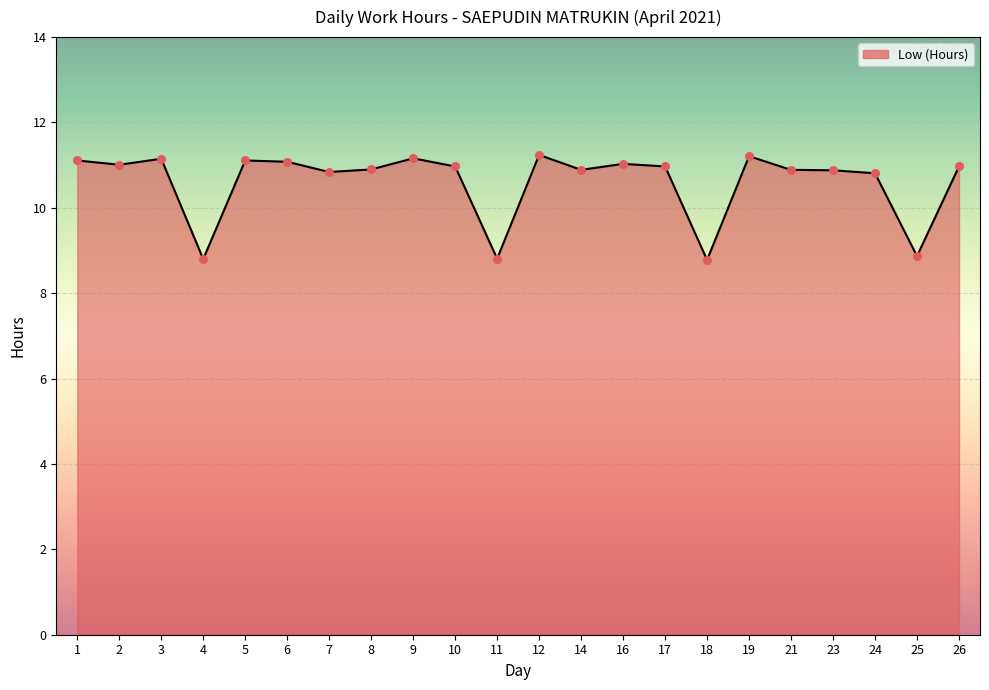

What is the change in value from 16 to 26?

-0.1